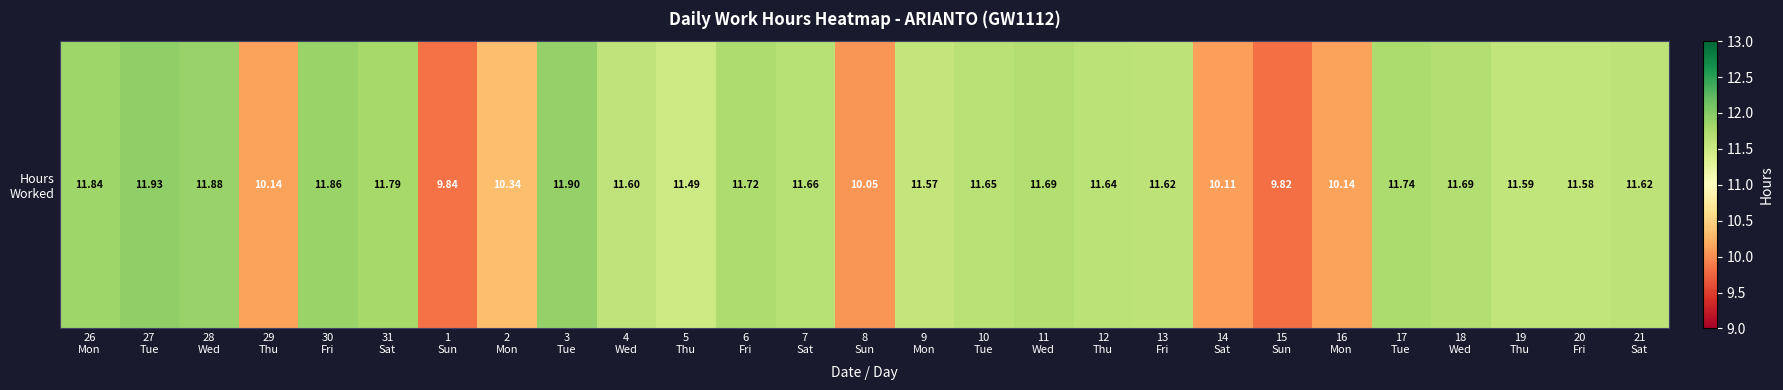

Reading right to left, extract all data points from this chart.

21
Sat=11.6	20
Fri=11.6	19
Thu=11.6	18
Wed=11.7	17
Tue=11.7	16
Mon=10.1	15
Sun=9.8	14
Sat=10.1	13
Fri=11.6	12
Thu=11.6	11
Wed=11.7	10
Tue=11.7	9
Mon=11.6	8
Sun=10.1	7
Sat=11.7	6
Fri=11.7	5
Thu=11.5	4
Wed=11.6	3
Tue=11.9	2
Mon=10.3	1
Sun=9.8	31
Sat=11.8	30
Fri=11.9	29
Thu=10.1	28
Wed=11.9	27
Tue=11.9	26
Mon=11.8